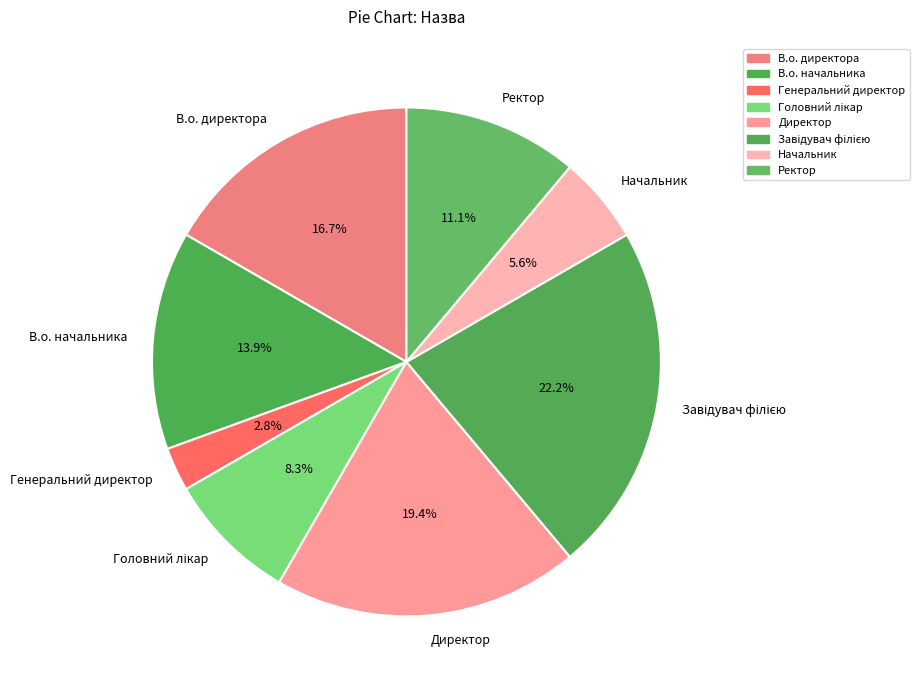

Count the number of slices in the pie.

8